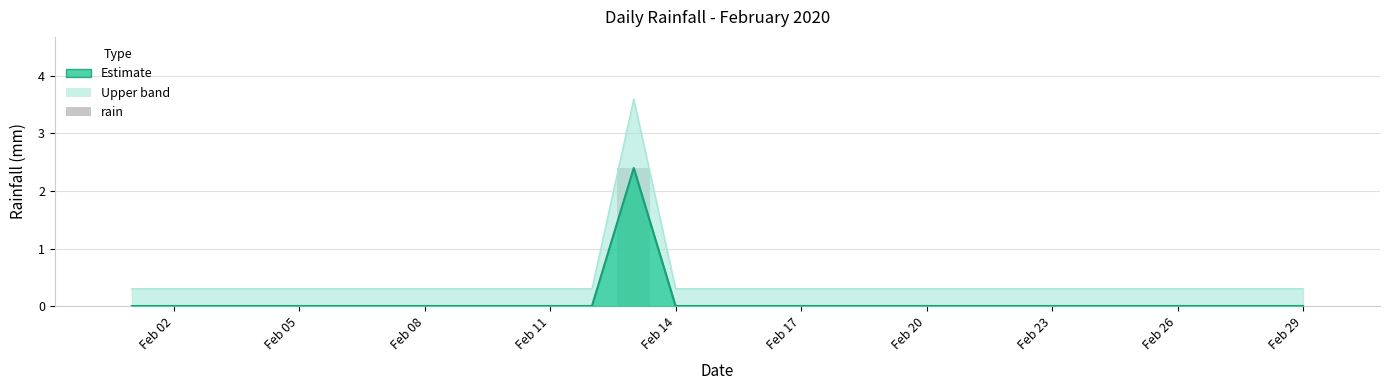

Reading right to left, what are all the values shown in this chart?

0.0	0.0	0.0	0.0	0.0	0.0	0.0	0.0	0.0	0.0	0.0	0.0	0.0	0.0	0.0	0.0	2.4	0.0	0.0	0.0	0.0	0.0	0.0	0.0	0.0	0.0	0.0	0.0	0.0